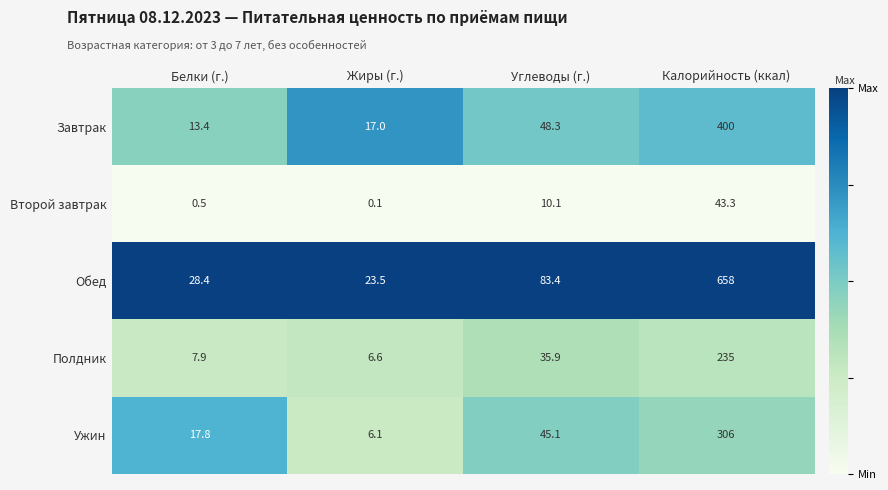

Is it true that Ужин equals 497.1 at Калорийность (ккал)?

False